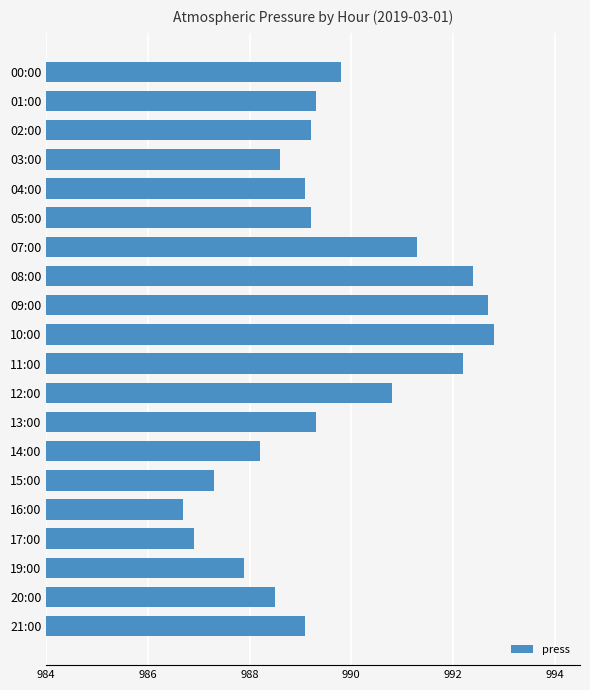

Reading top to bottom, extract all data points from this chart.

989.8	989.3	989.2	988.6	989.1	989.2	991.3	992.4	992.7	992.8	992.2	990.8	989.3	988.2	987.3	986.7	986.9	987.9	988.5	989.1